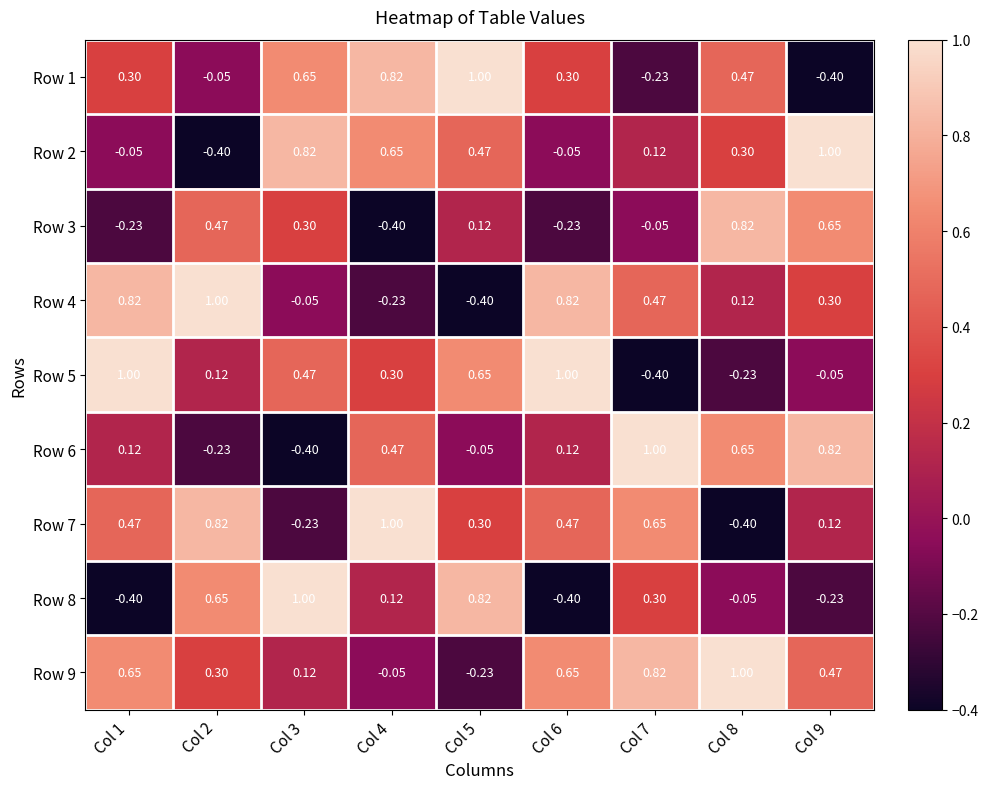

Is the value of Row 8 at Col 9 greater than the value of Row 9 at Col 2?

No